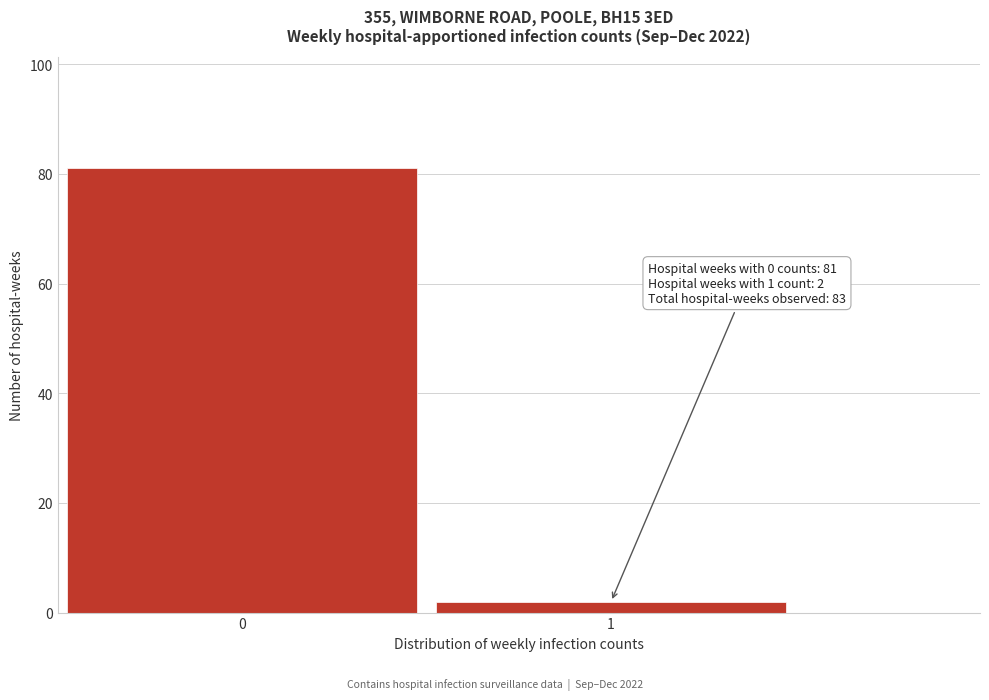

Reading right to left, what are all the values shown in this chart?

1=2	0=81